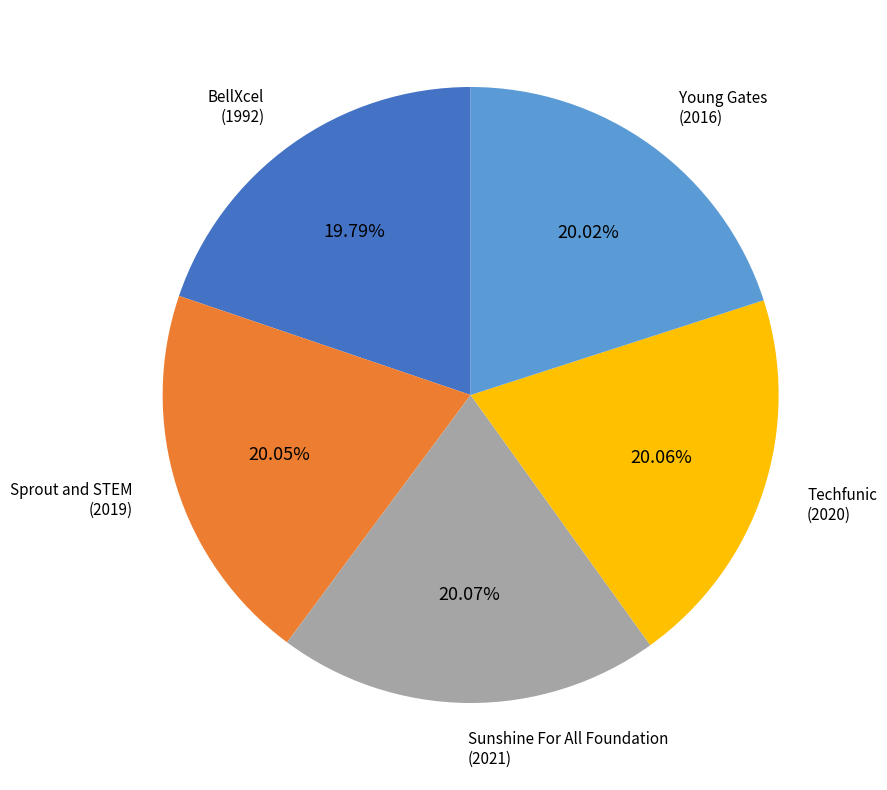

Do Sunshine For All Foundation and Young Gates together represent more than half of the pie?

No